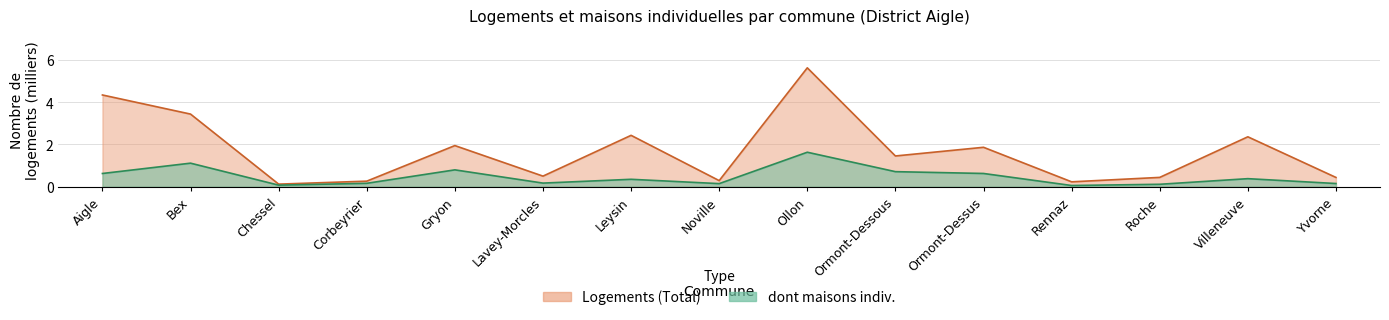

What is the lowest value of the dont maisons indiv. series?

0.1